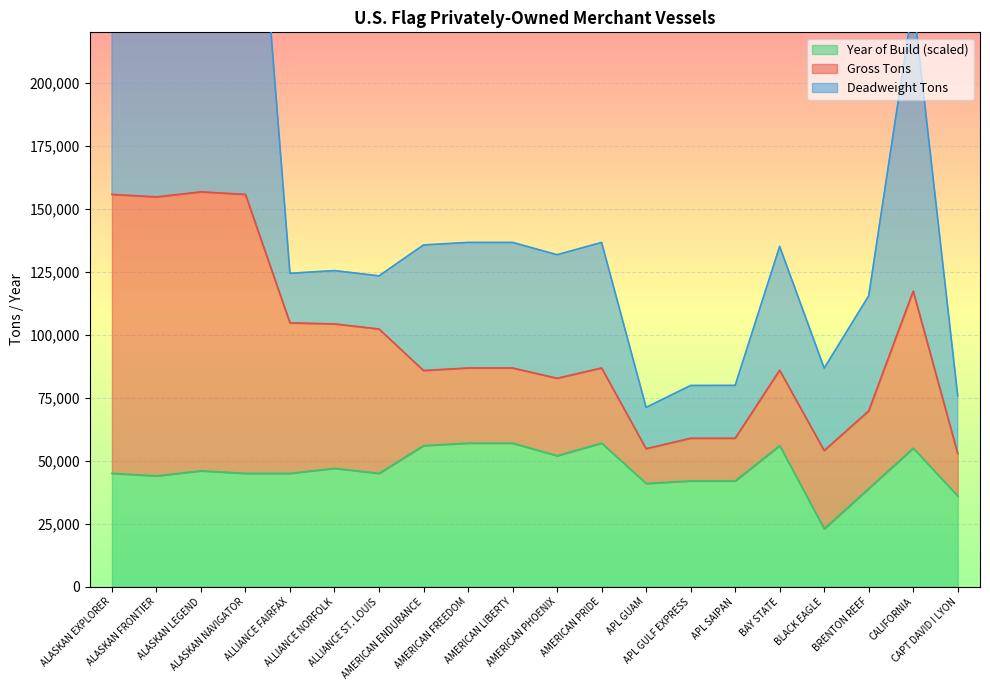

What is the maximum value for Year of Build?

57000